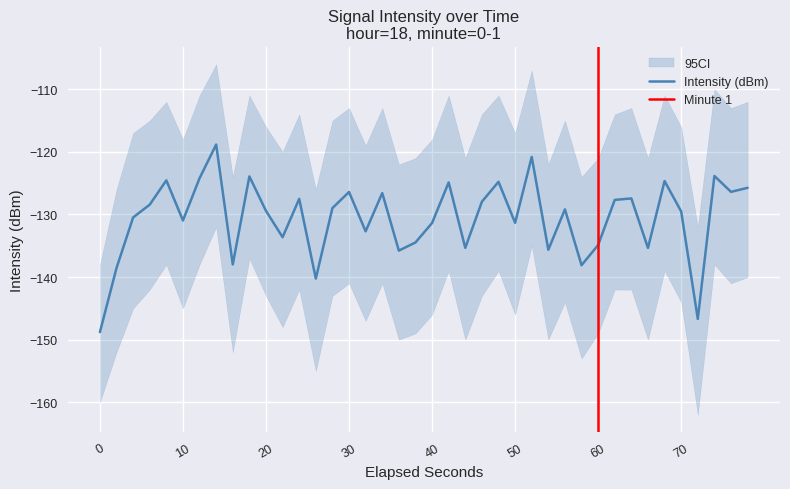

How many interior local peaks (higher than both neighbors) does the data have?

13